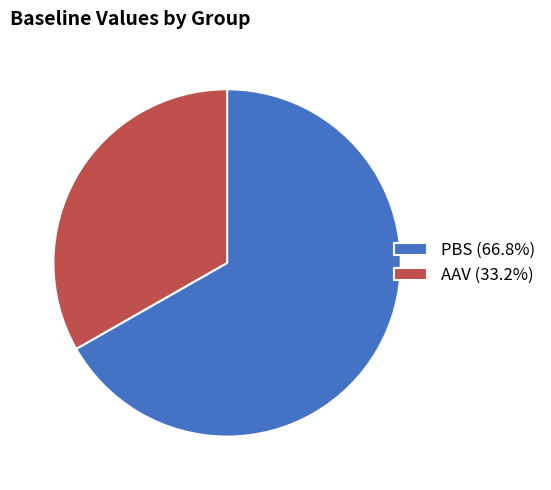

Is it true that PBS is 72% of the pie?

False